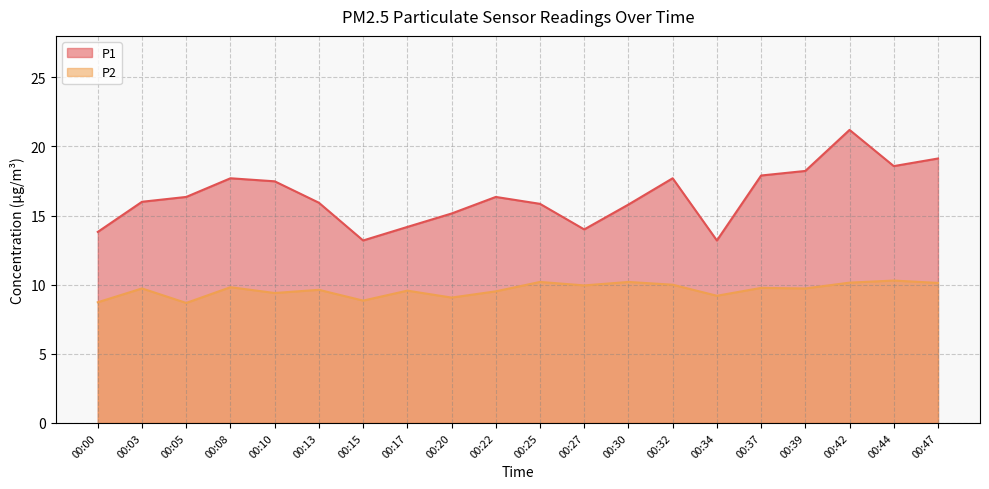

How many lines are shown in the chart?

2